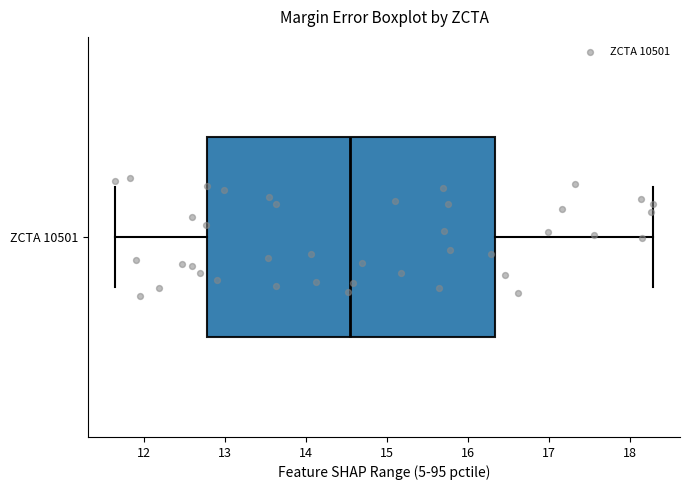

Read this box plot against the x-axis: the position of the median line, the range covered by the box, and the ends of both whiskers. The values are not printed on the chart, so give them approximately, as read against the axis.

median 14.6, box 12.8 to 16.3, whiskers 11.6 to 18.3